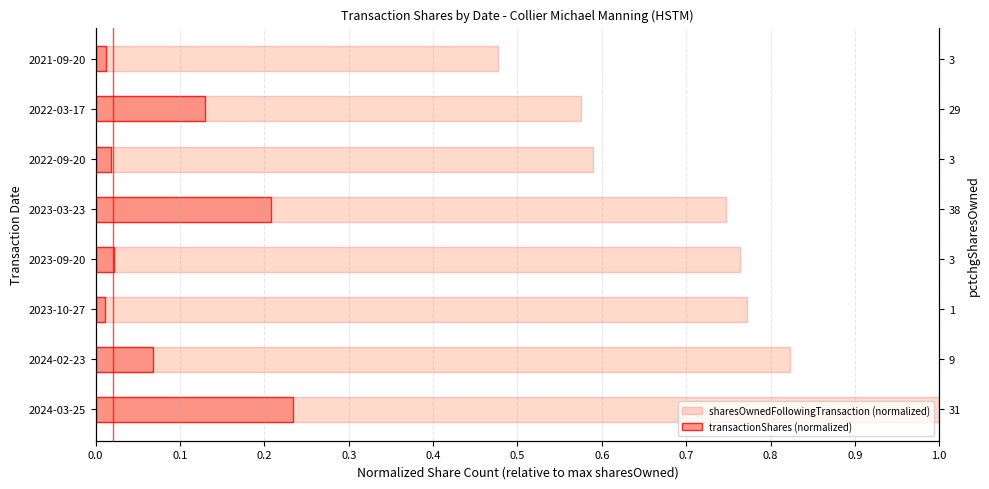

Rank the series at 2023-03-23 from highest to lowest value.

sharesOwnedFollowingTransaction (normalized), transactionShares (normalized)